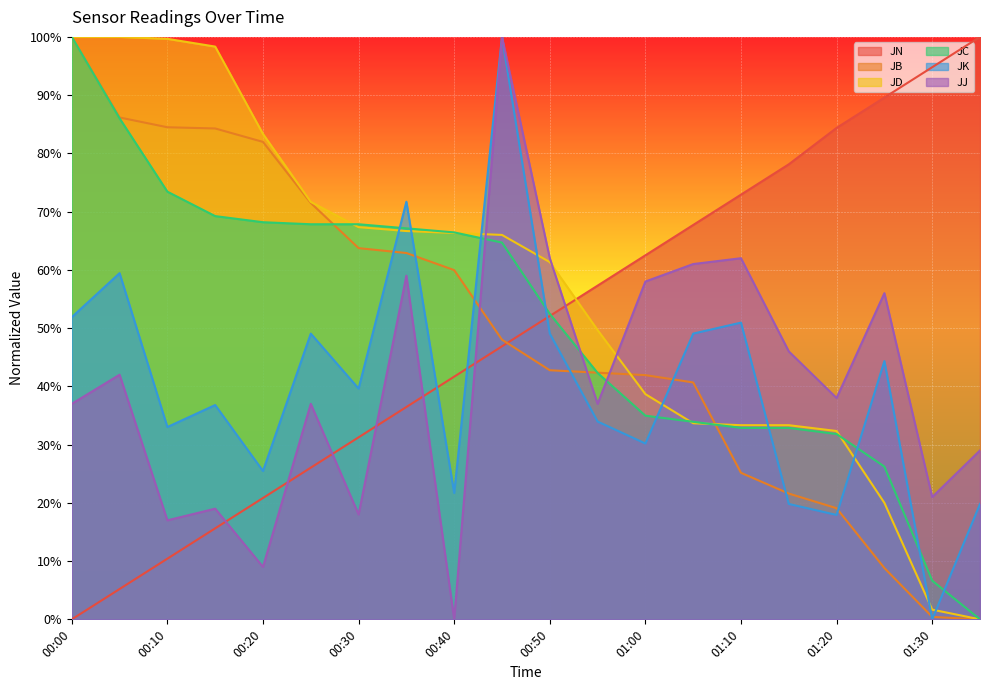

True or false: JD has a value of 0.4 at 01:35.

False